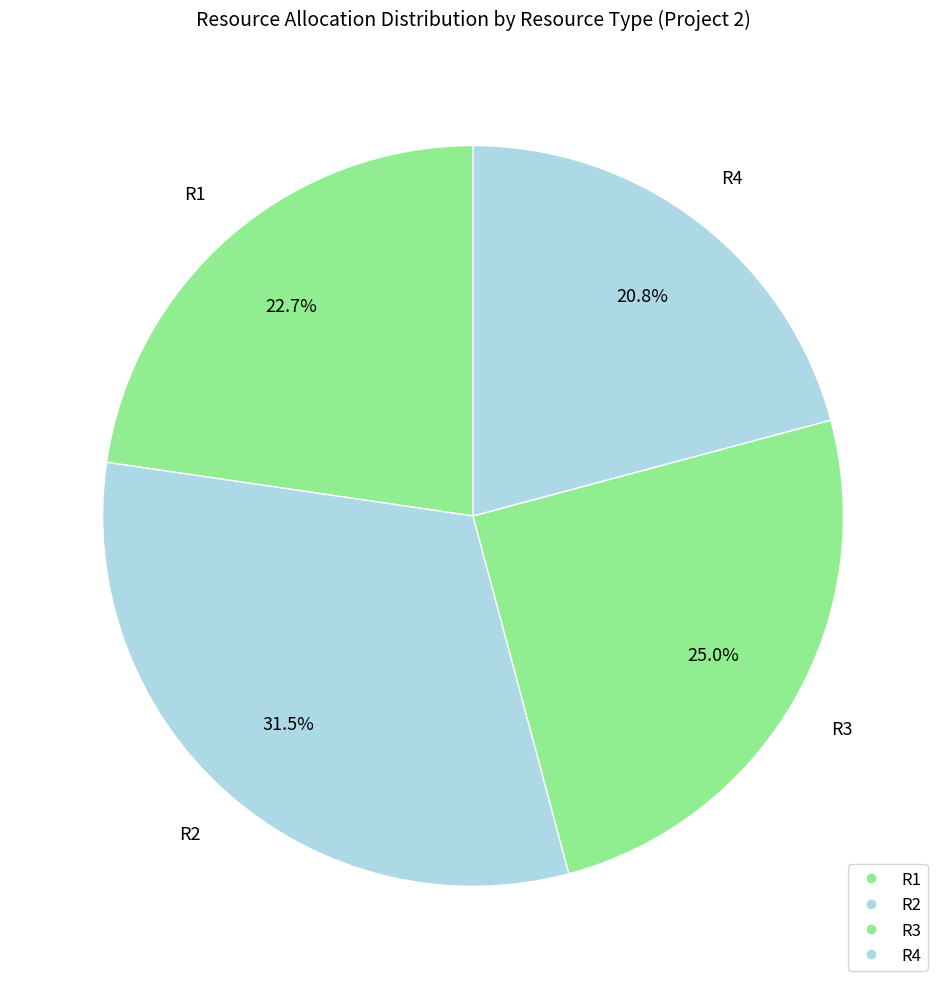

To the nearest percent, what is the average slice percentage?

25%